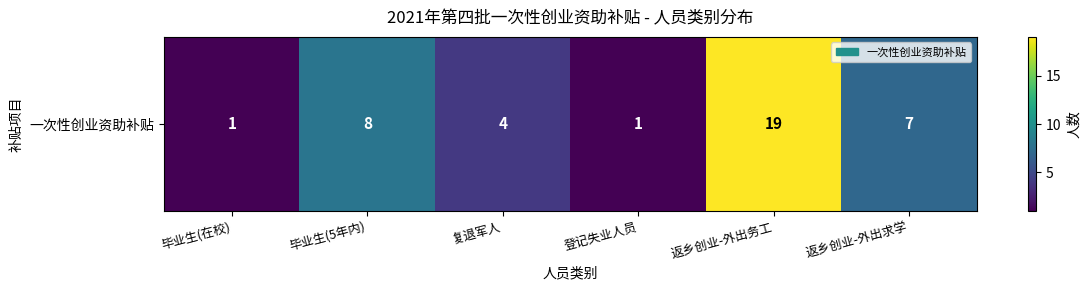

What is the change in value from 登记失业人员 to 返乡创业-外出求学?

+6